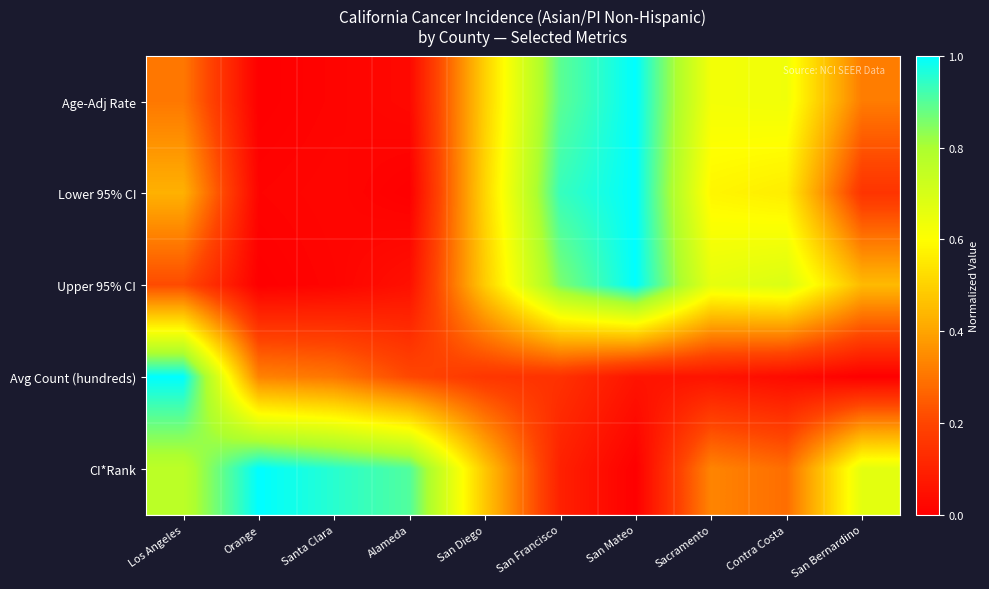

What is the spread (max minus min) of values at Orange?

1.0